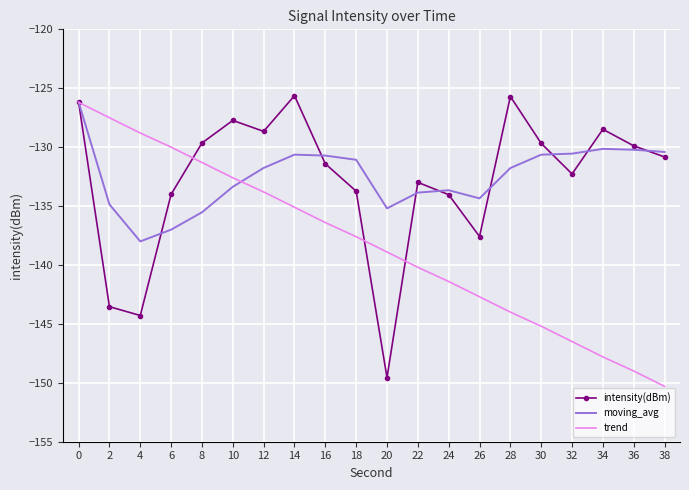

What are all the series names shown in the legend?

intensity(dBm), moving_avg, trend